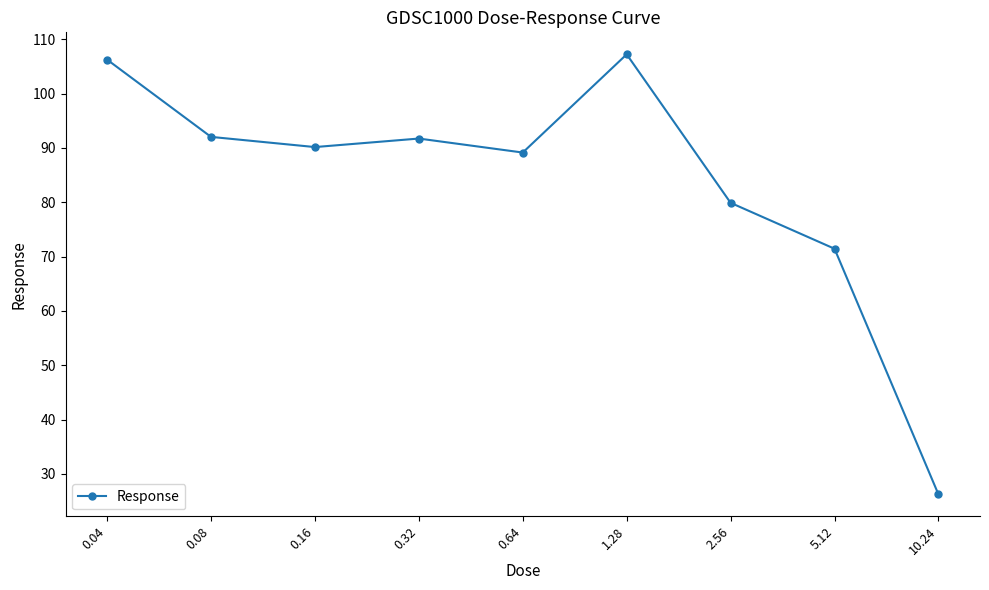

Where is the first local minimum?

0.16